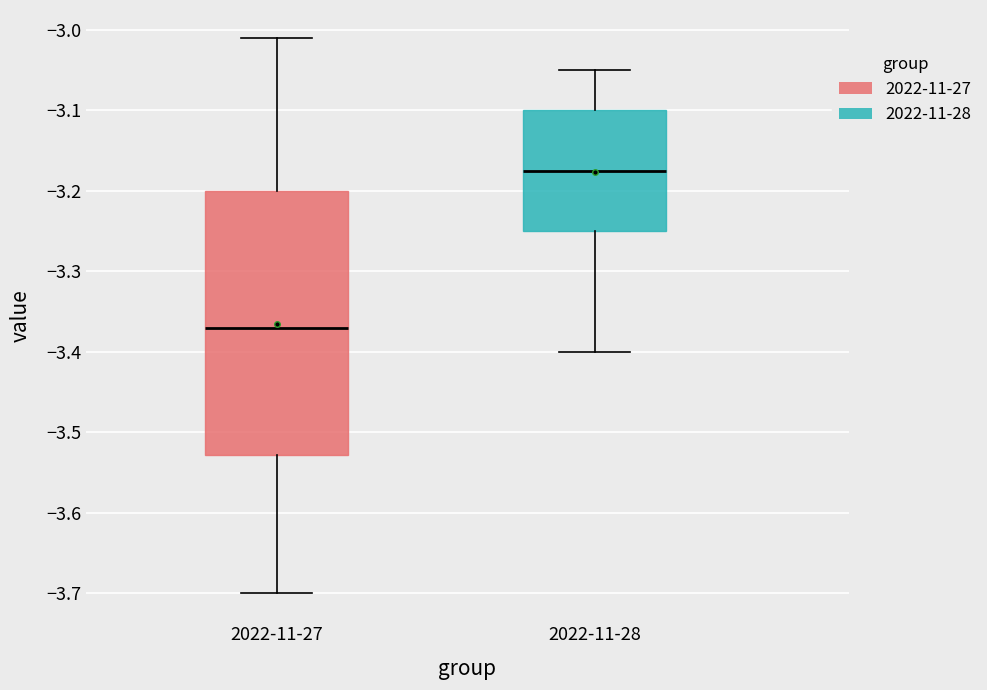

Reading left to right, read every box against the y-axis: the position of its median line, the range the box covers, and the ends of its whiskers. The values are not printed on the chart, so give them approximately, as read against the axis.

2022-11-27: median -3.37, box -3.53 to -3.20, whiskers -3.70 to -3.01
2022-11-28: median -3.17, box -3.25 to -3.10, whiskers -3.40 to -3.05